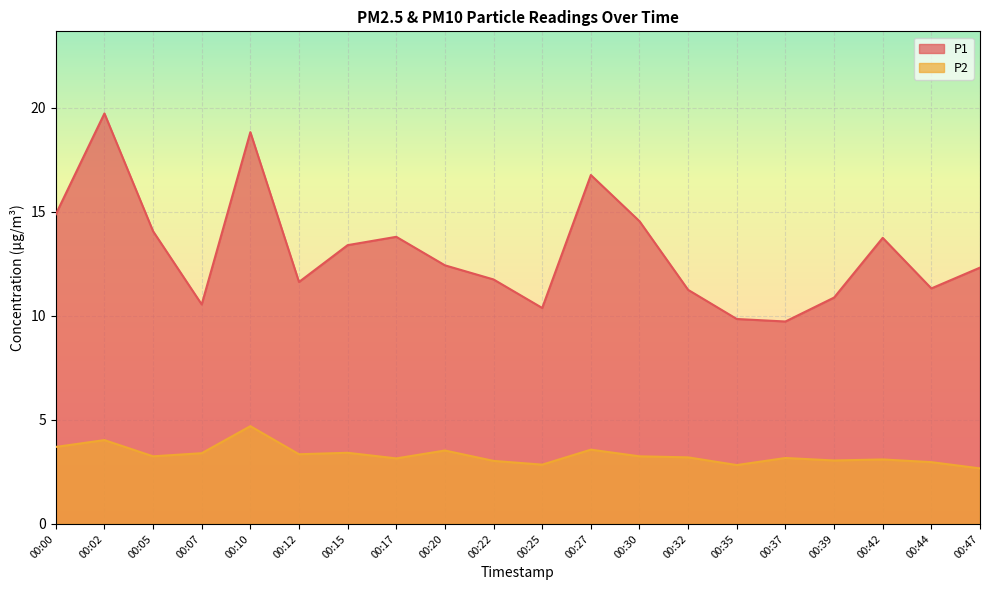

Rank the series by their maximum value, from highest to lowest.

P1, P2